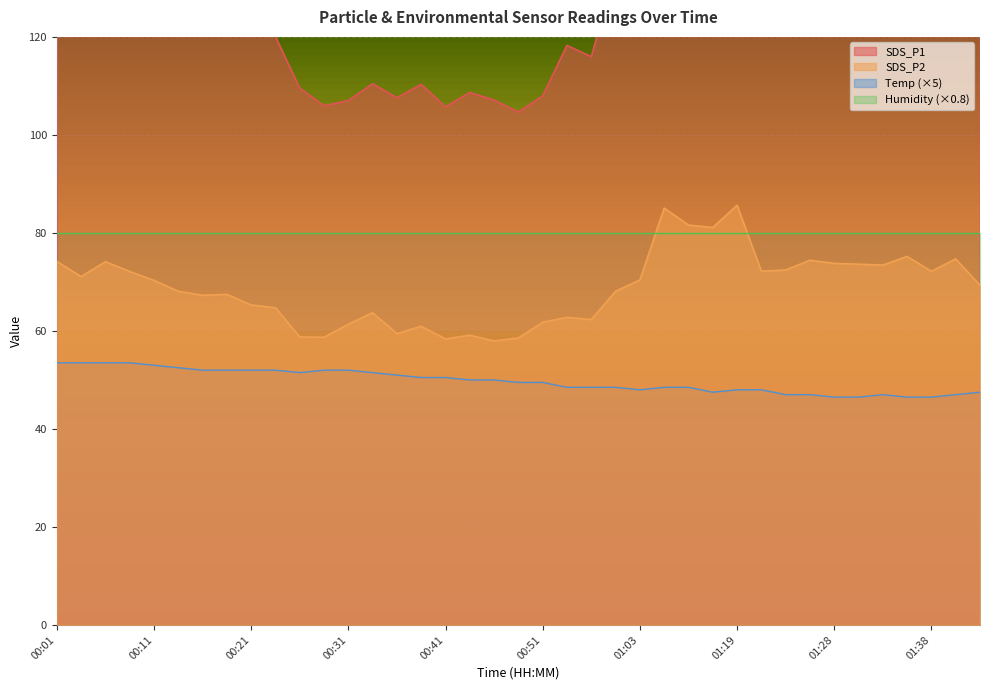

What is the total value across all series at 00:11?

253.6